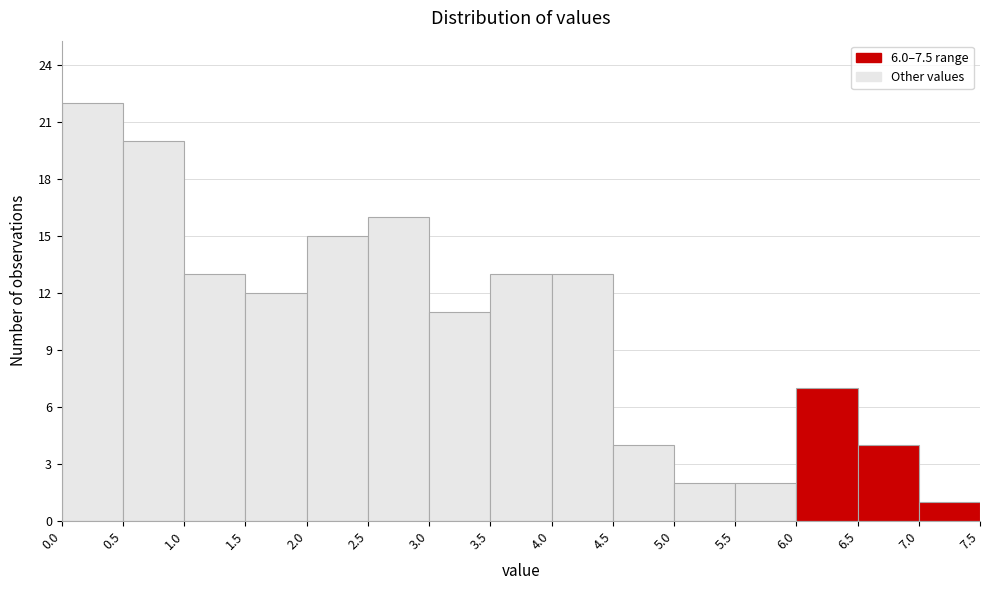

Reading left to right, transcribe this chart: for each bar, give the range it covers on the x-axis and its height. The values are not printed on the chart, so give them approximately, as read against the axis.

0.0 to 0.5: 22
0.5 to 1.0: 20
1.0 to 1.5: 13
1.5 to 2.0: 12
2.0 to 2.5: 15
2.5 to 3.0: 16
3.0 to 3.5: 11
3.5 to 4.0: 13
4.0 to 4.5: 13
4.5 to 5.0: 4
5.0 to 5.5: 2
5.5 to 6.0: 2
6.0 to 6.5: 7
6.5 to 7.0: 4
7.0 to 7.5: 1